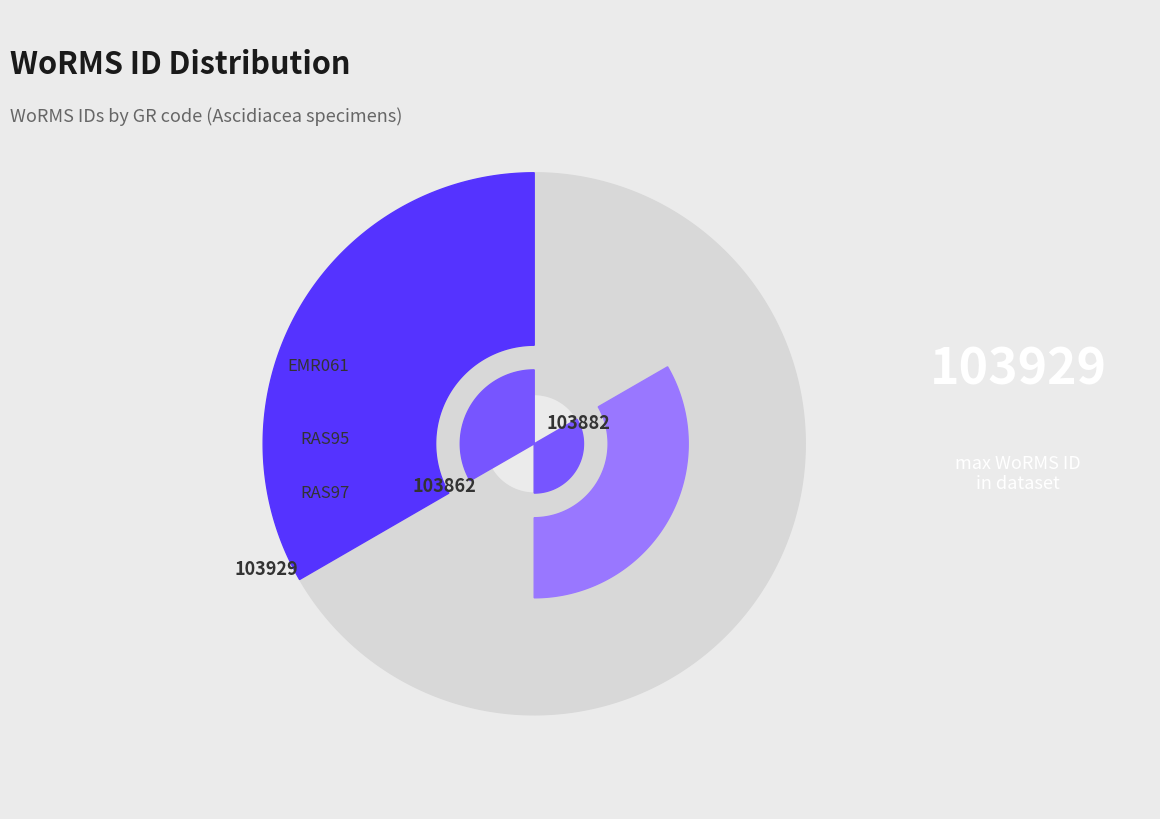

The RAS95 slice represents 33% of the pie. True or false?

True